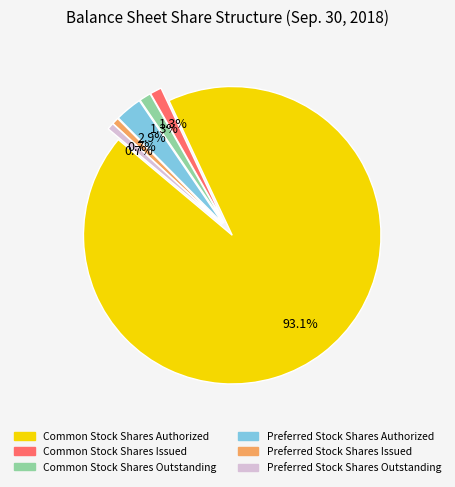

The Preferred Stock Shares Outstanding slice represents 11% of the pie. True or false?

False